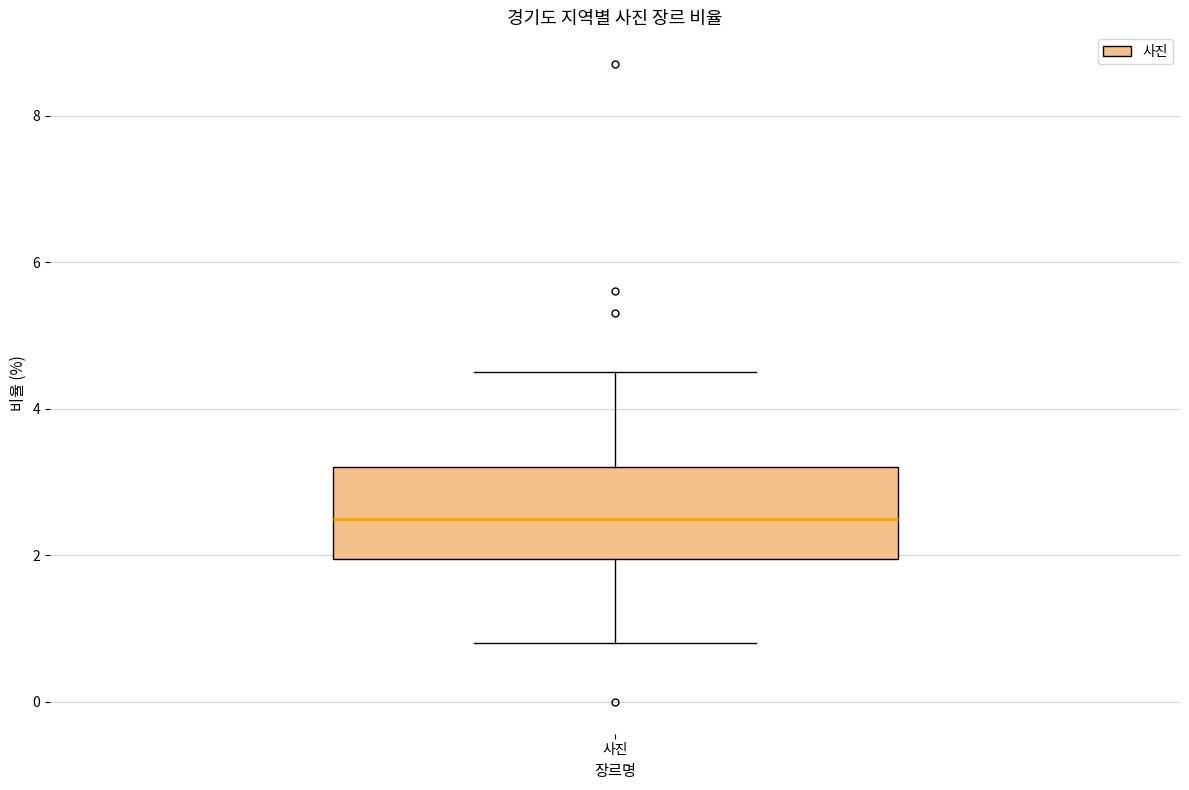

Read this box plot against the y-axis: the position of the median line, the range covered by the box, and the ends of both whiskers. The values are not printed on the chart, so give them approximately, as read against the axis.

median 2.6, box 2.0 to 3.2, whiskers 0.8 to 4.6